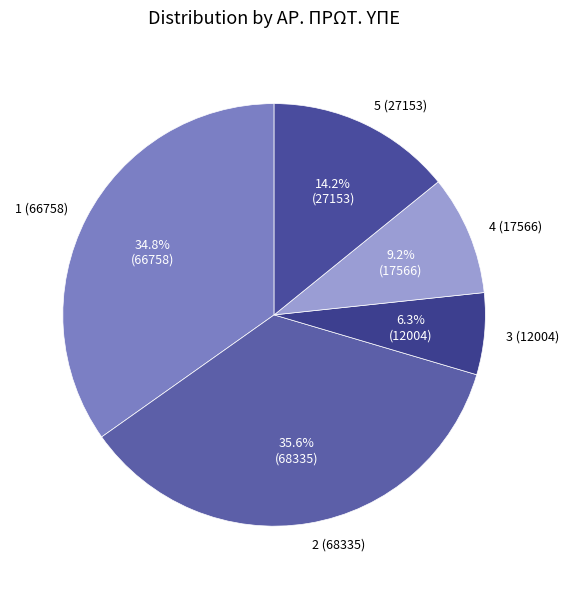

To the nearest percent, what portion does 2 (68335) represent?

36%